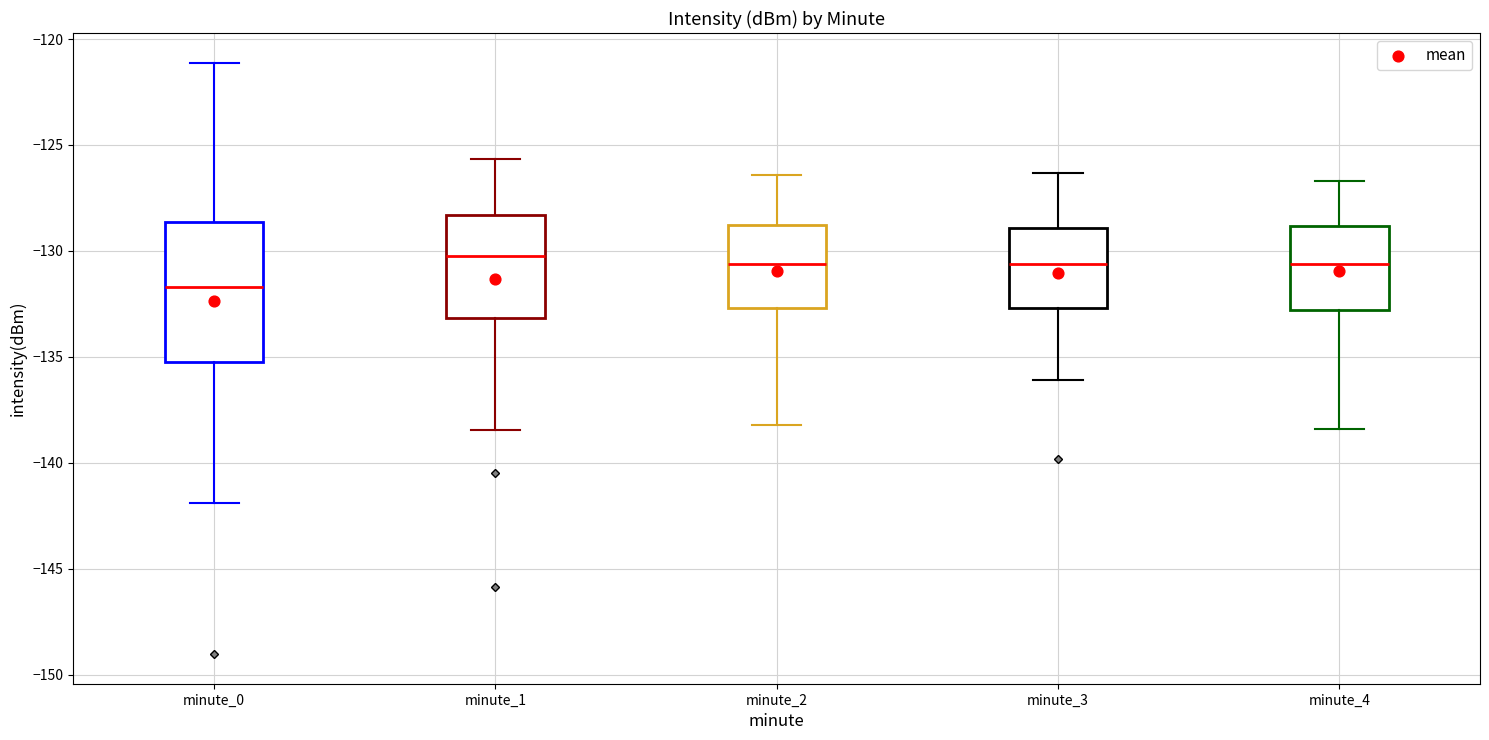

Where is the upper edge of the box for minute_2 on the y-axis? The values are not printed on the chart, so give them approximately, as read against the axis.

-129.0